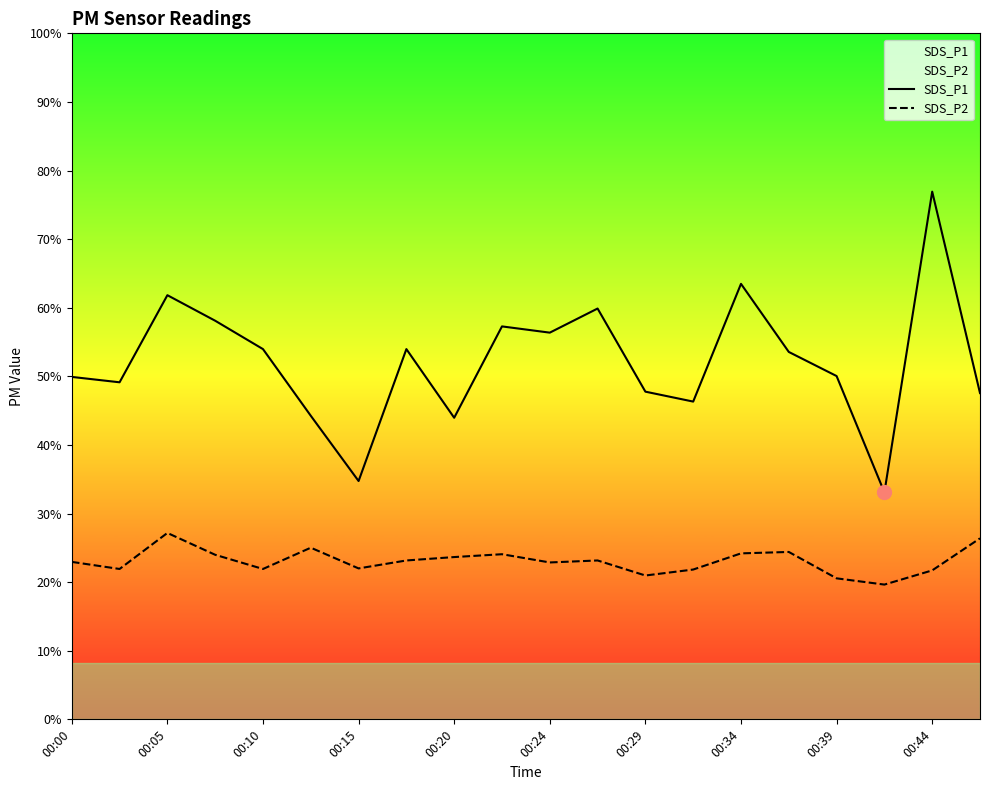

Reading right to left, extract all data points from this chart.

SDS_P1: 11.5	18.6	8.0	12.1	12.9	15.3	11.2	11.6	14.5	13.6	13.8	10.6	13.1	8.4	10.7	13.1	14.1	14.9	11.9	12.1
SDS_P2: 6.4	5.2	4.8	5.0	5.9	5.8	5.3	5.1	5.6	5.5	5.8	5.7	5.6	5.3	6.0	5.3	5.8	6.6	5.3	5.5